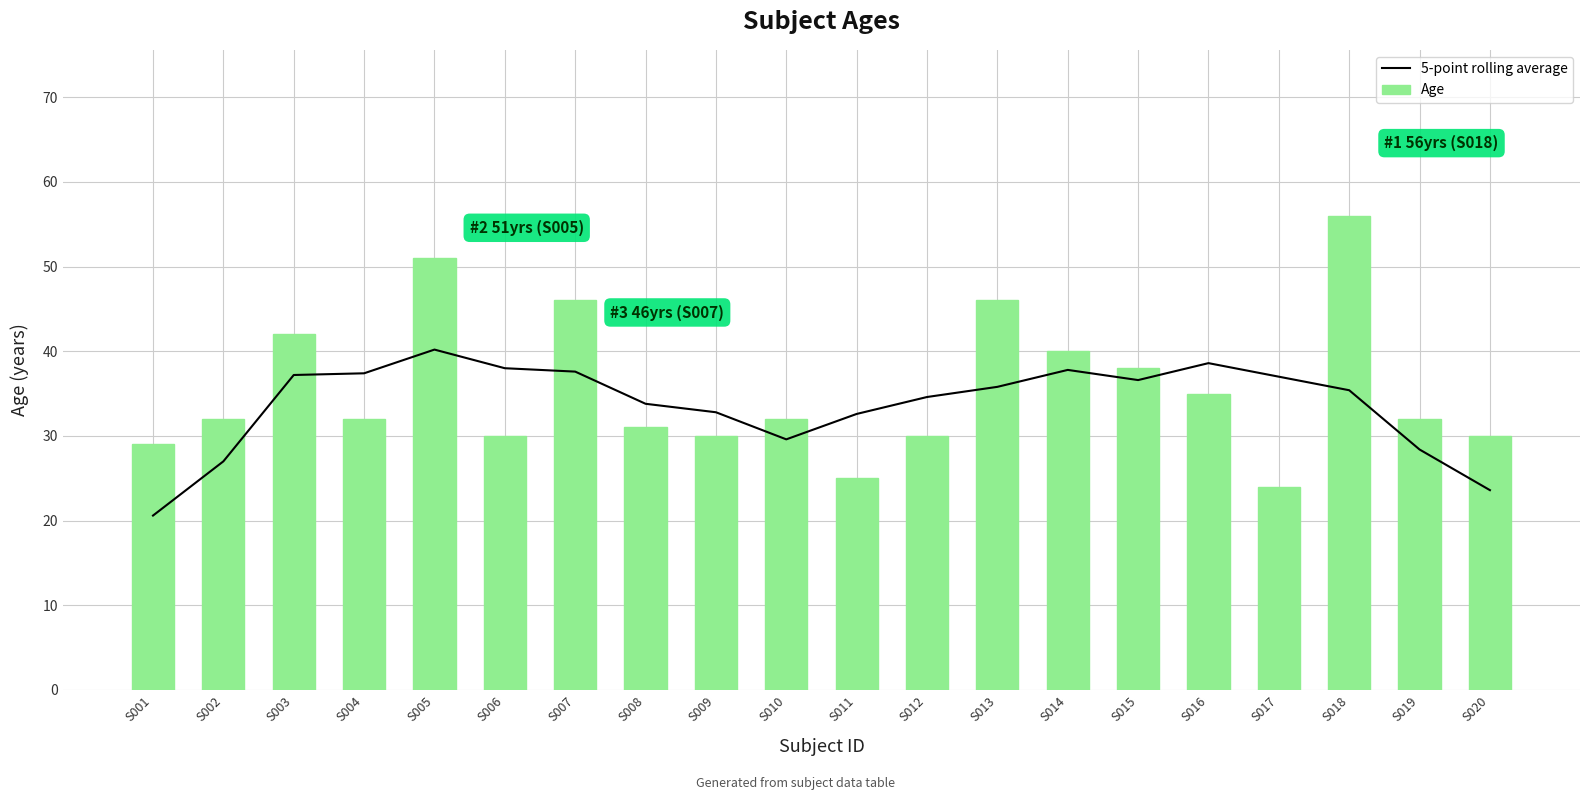

Reading left to right, extract all data points from this chart.

5-point rolling average: 20.6	27.0	37.2	37.4	40.2	38.0	37.6	33.8	32.8	29.6	32.6	34.6	35.8	37.8	36.6	38.6	37.0	35.4	28.4	23.6
Age: 29.0	32.0	42.0	32.0	51.0	30.0	46.0	31.0	30.0	32.0	25.0	30.0	46.0	40.0	38.0	35.0	24.0	56.0	32.0	30.0